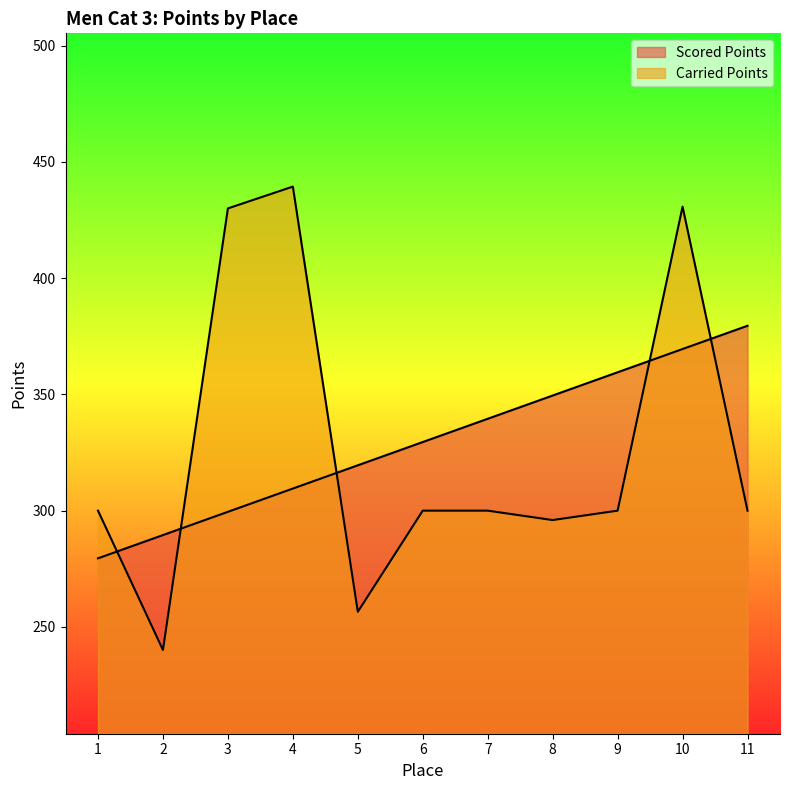

Between which two adjacent categories do Carried Points and Scored Points first intersect?

1 and 2